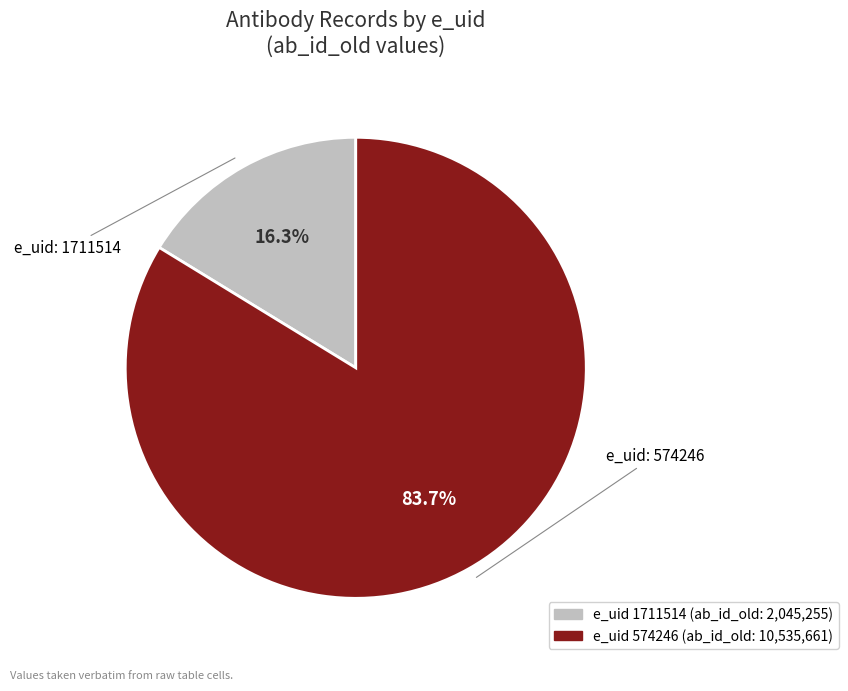

Does any single category account for the majority?

Yes